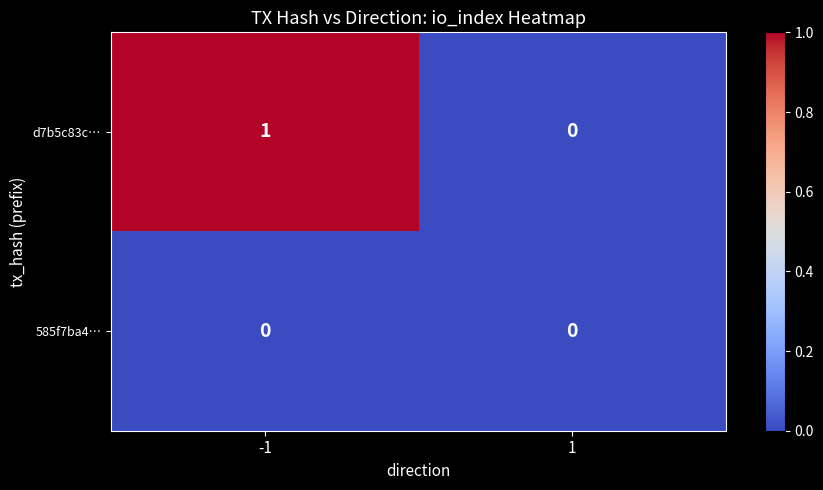

Reading left to right, extract all data points from this chart.

d7b5c83c…: -1=1	1=0
585f7ba4…: -1=0	1=0